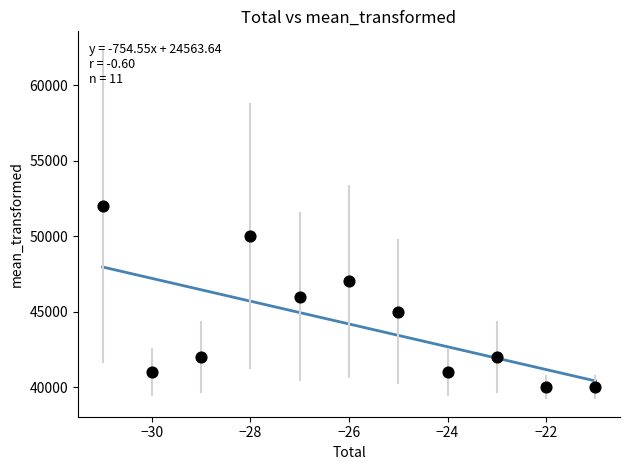

What is the average Y value?

44182